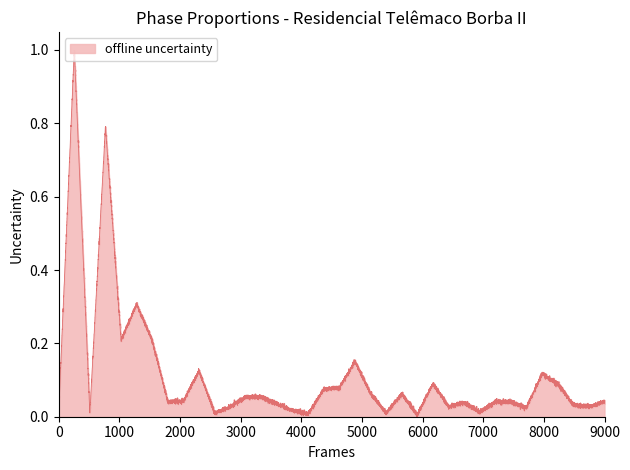

True or false: the data shows 0.0 at 35.

False